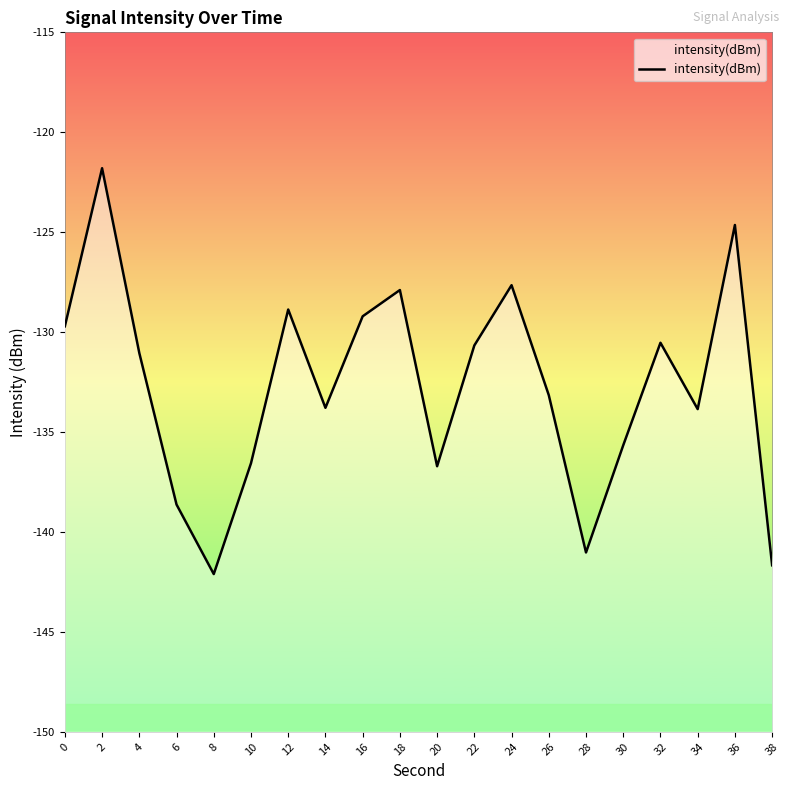

Does the chart display data point markers on the line(s)?

No